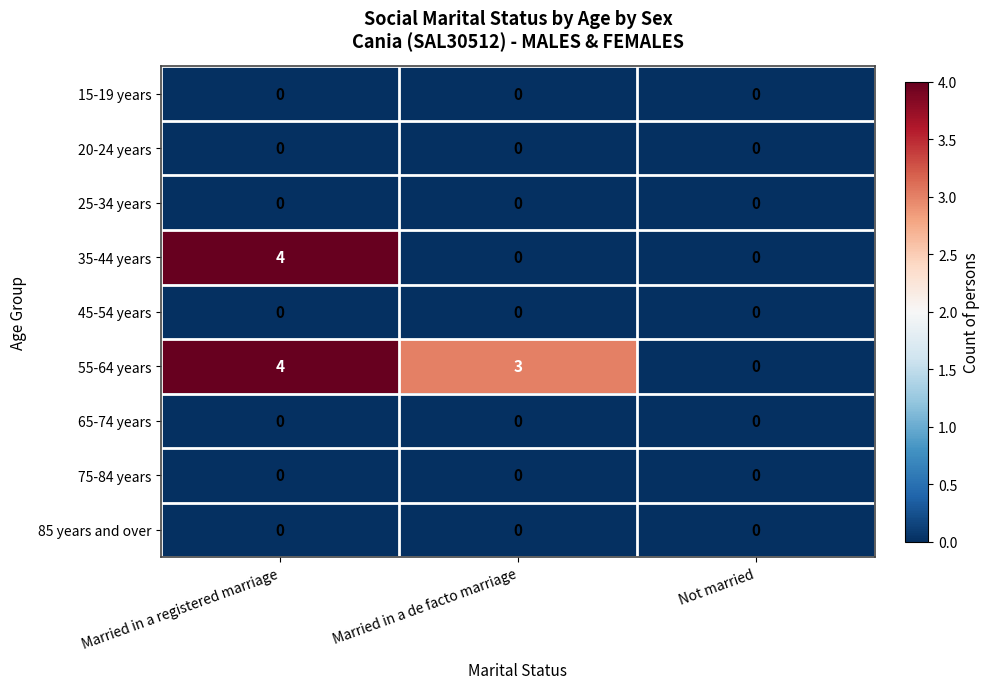

At which label does 55-64 years reach its peak?

Married in a registered marriage